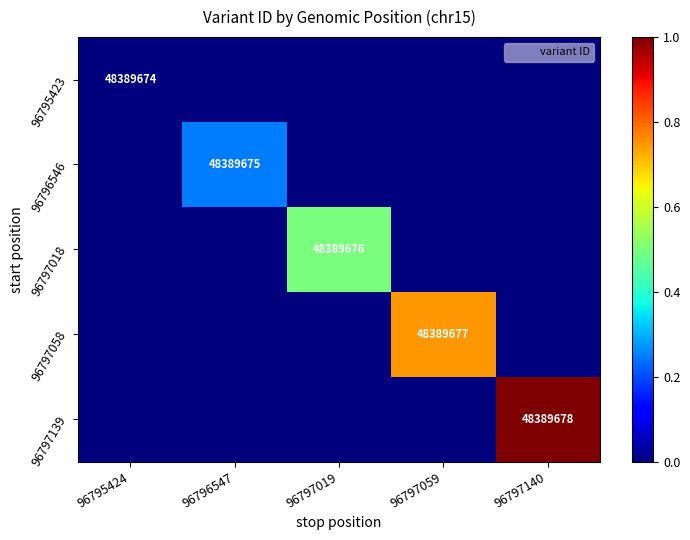

What is the spread (max minus min) of values at 96796547?

0.2